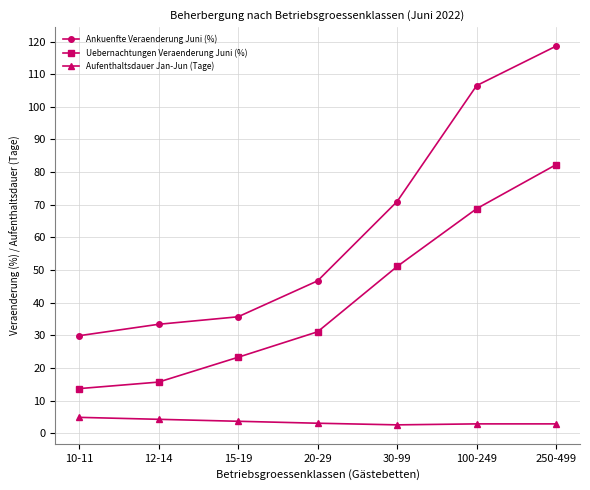

What is the average value of the Uebernachtungen Veraenderung Juni (%) series?

40.9